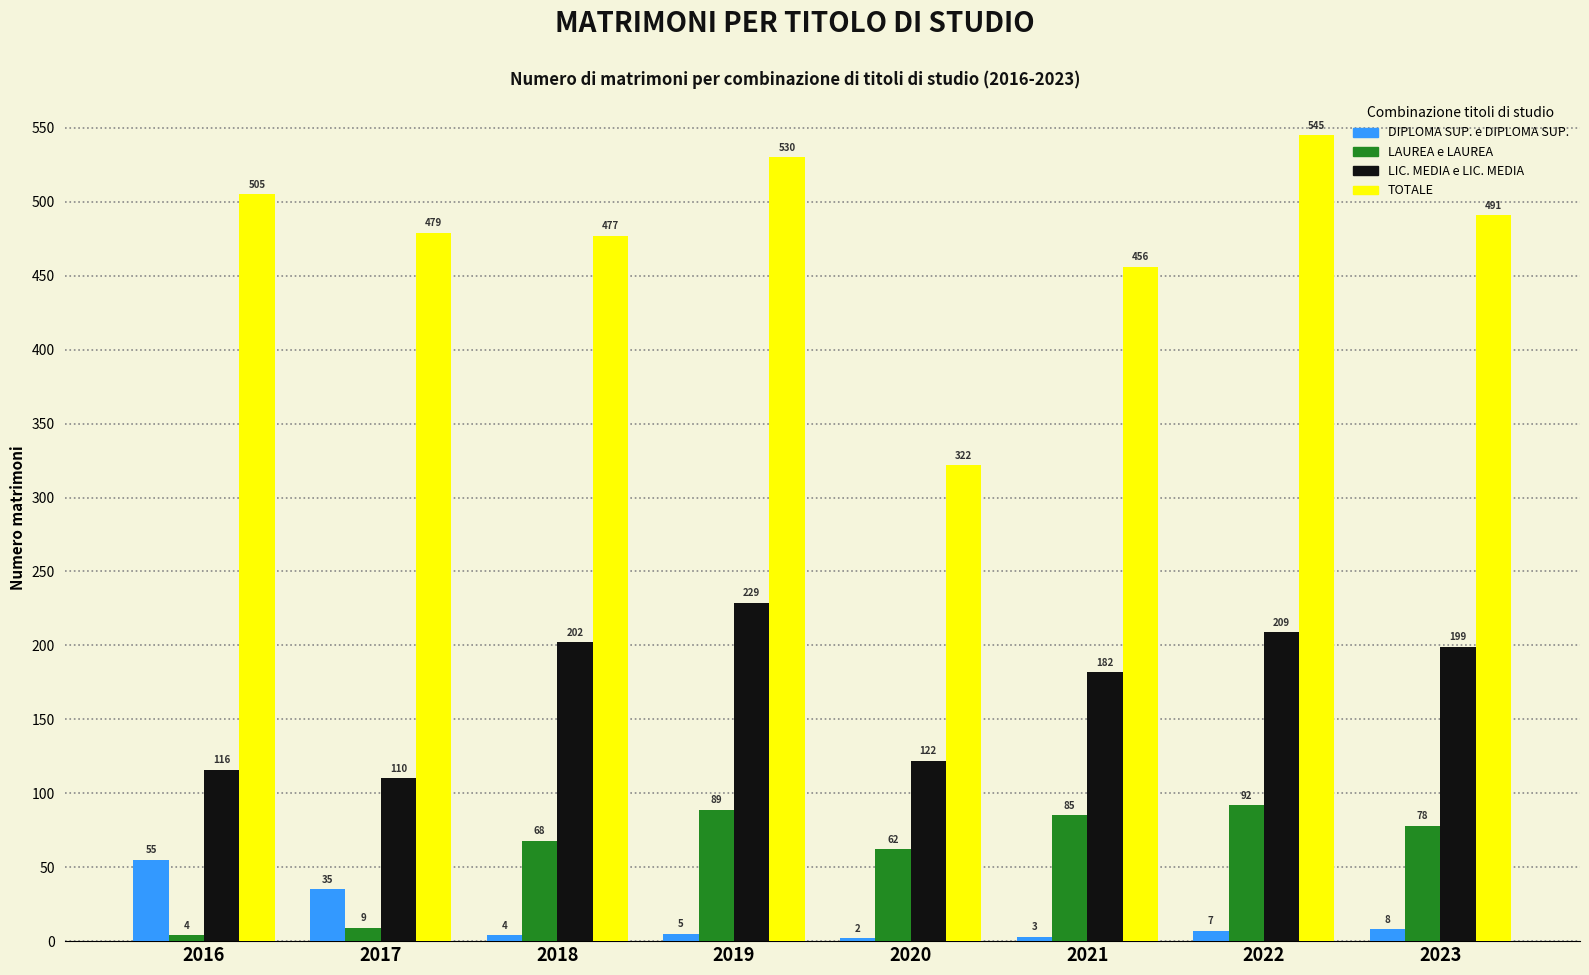

Is the value of TOTALE at 2016 greater than the value of DIPLOMA SUP. e DIPLOMA SUP. at 2023?

Yes